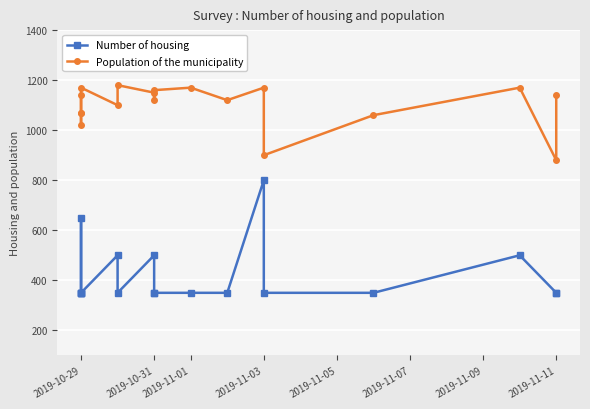

Reading left to right, extract all data points from this chart.

Number of housing: 350	350	350	650	350	500	350	500	350	350	350	350	800	350	350	500	350	350
Population of the municipality: 1140	1020	1070	1070	1170	1100	1180	1150	1120	1160	1170	1120	1170	900	1060	1170	880	1140